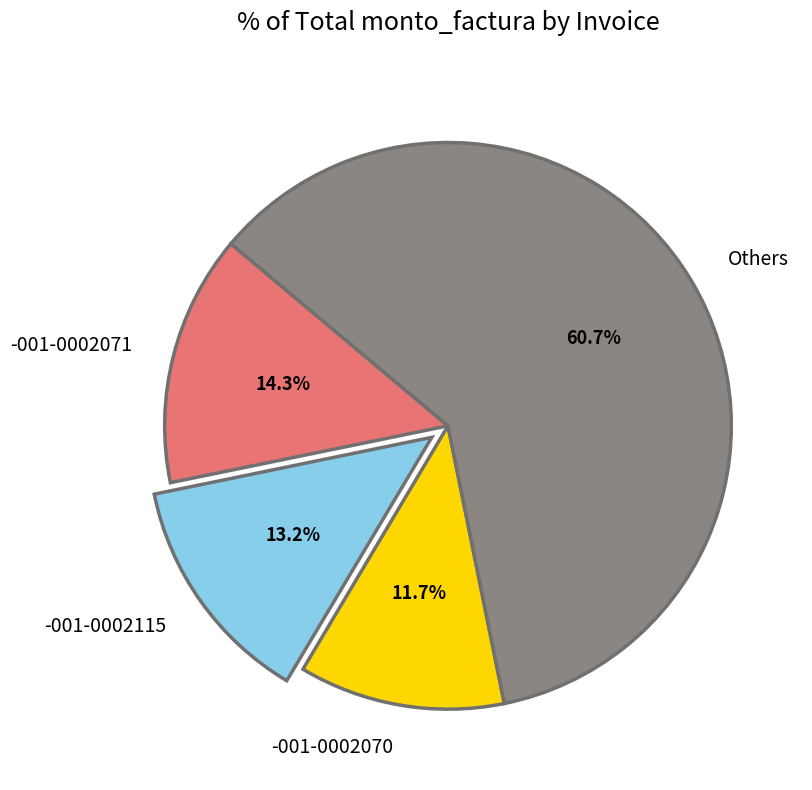

How many slices are in this pie chart?

4